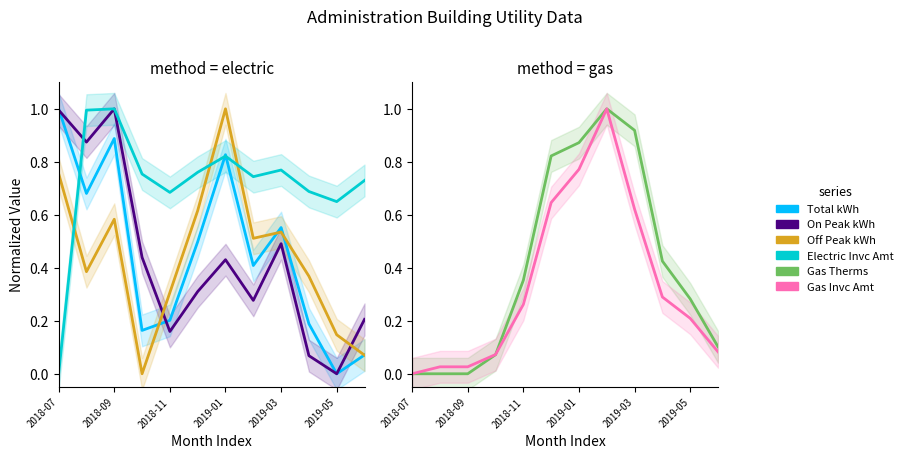

Which series ends up on top after the final intersection of On Peak kWh and Gas Therms?

On Peak kWh